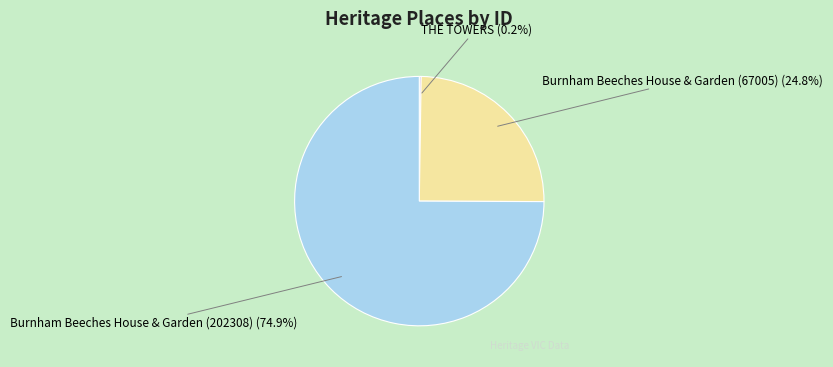

True or false: Burnham Beeches House & Garden (202308) accounts for 87% of the total.

False